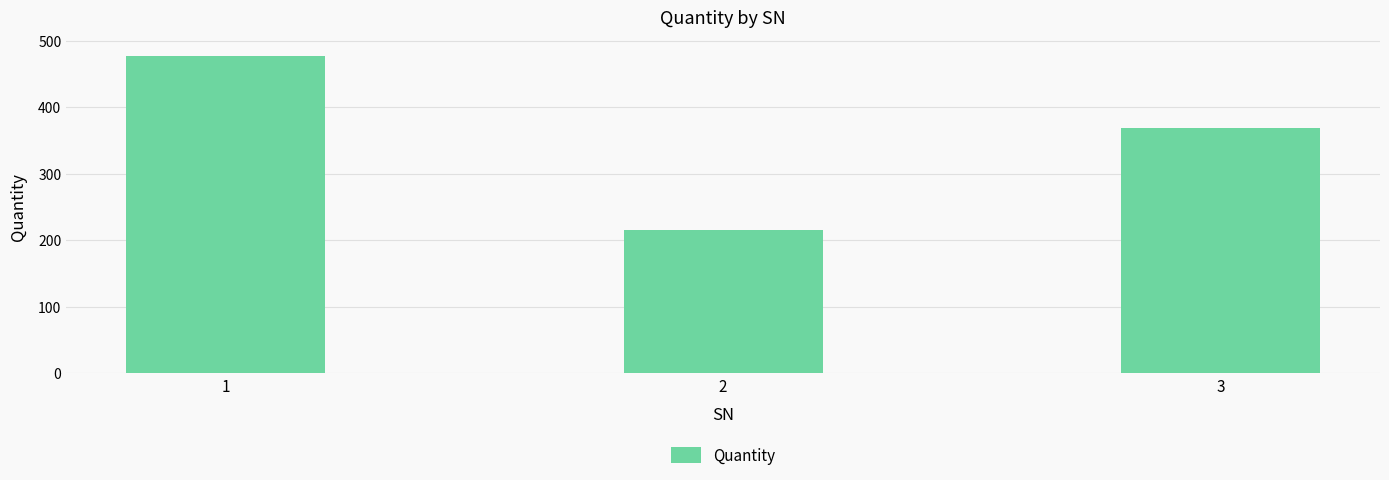

Does the chart contain stacked bars?

No